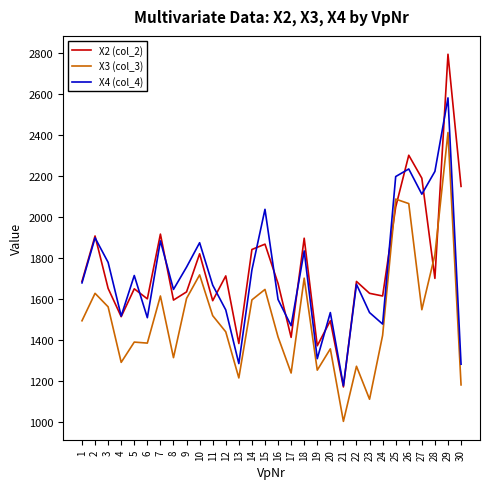

At which label does X4 (col_4) reach its peak?

29